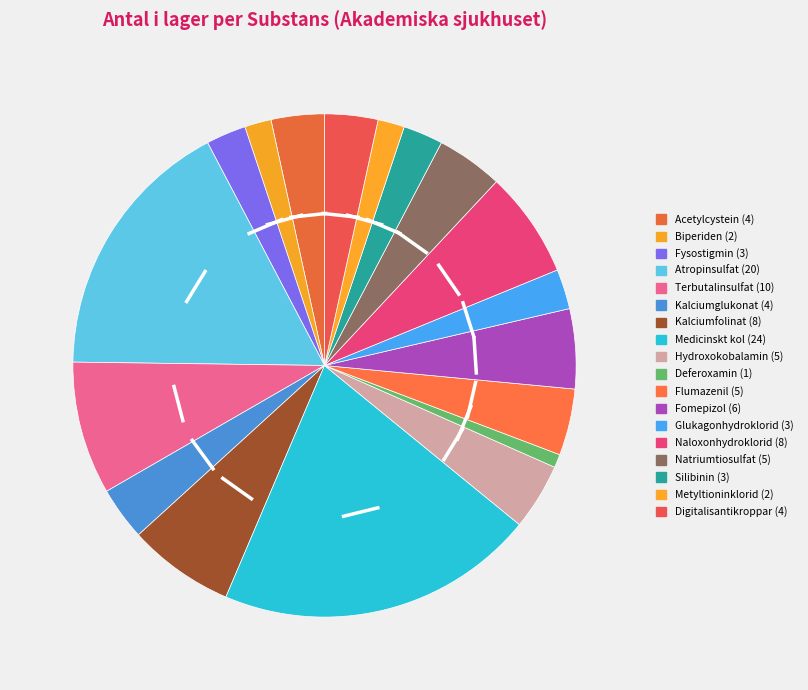

To the nearest percent, what is the average slice percentage?

6%